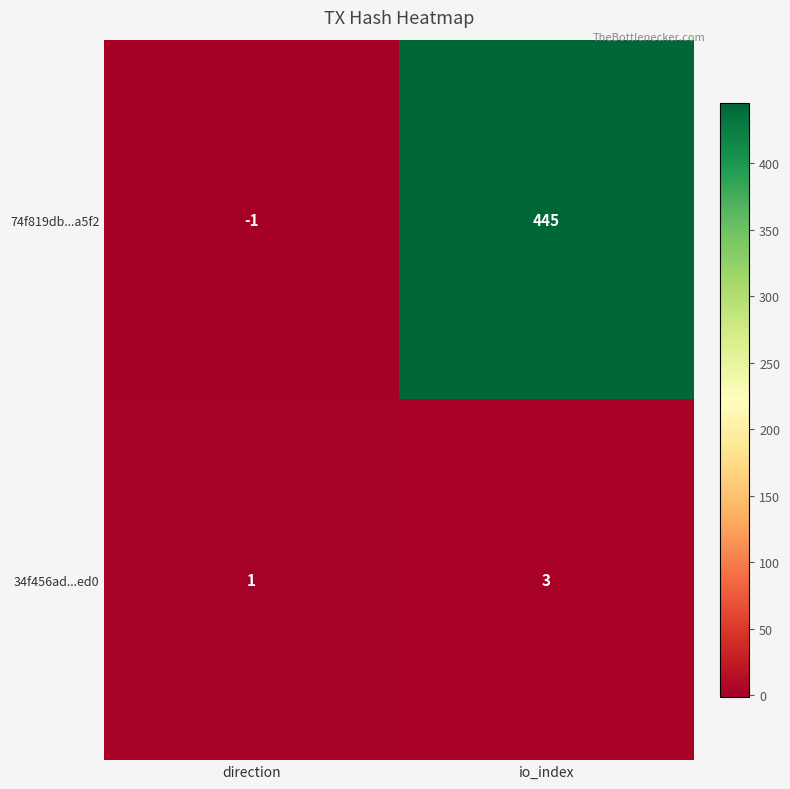

At which category is the sum across all series the highest?

io_index